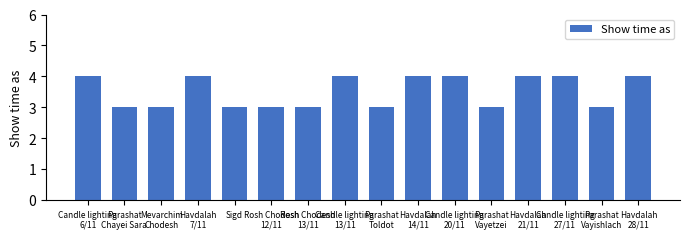

What position from the right is Parashat
Toldot?

8